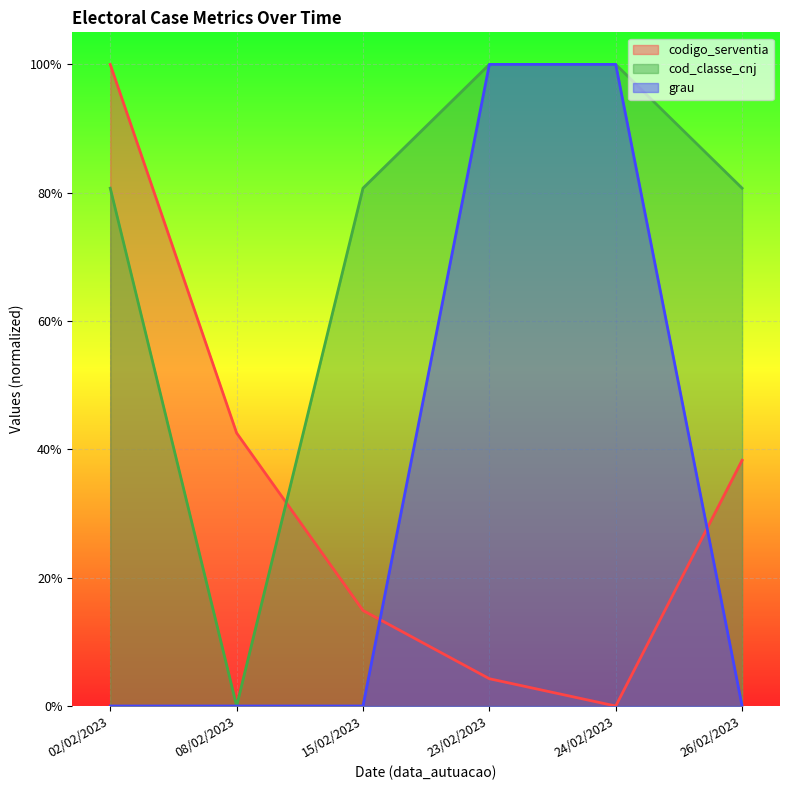

What is the value of the cod_classe_cnj point at the 1st from the left?

0.8